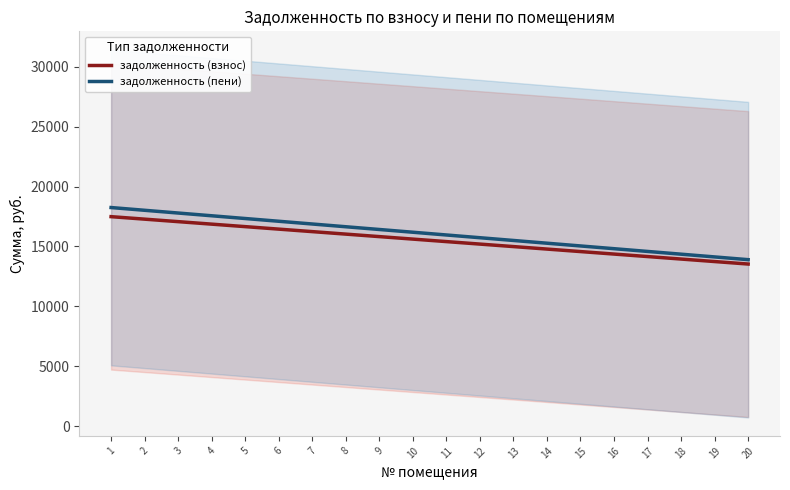

True or false: задолженность (взнос) and задолженность (пени) cross at least once.

False